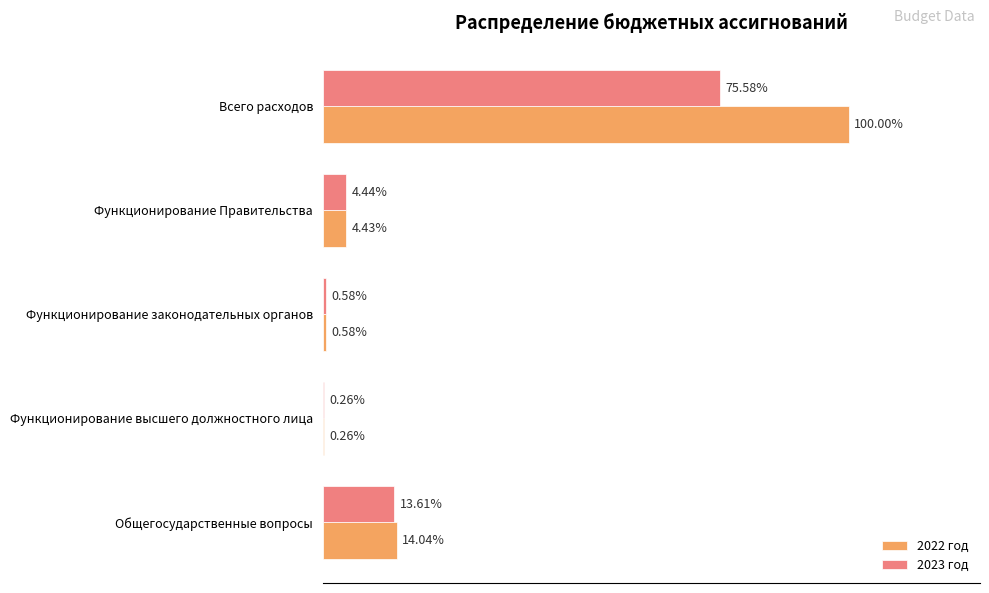

Rank the series by their average value, from highest to lowest.

2022 год, 2023 год